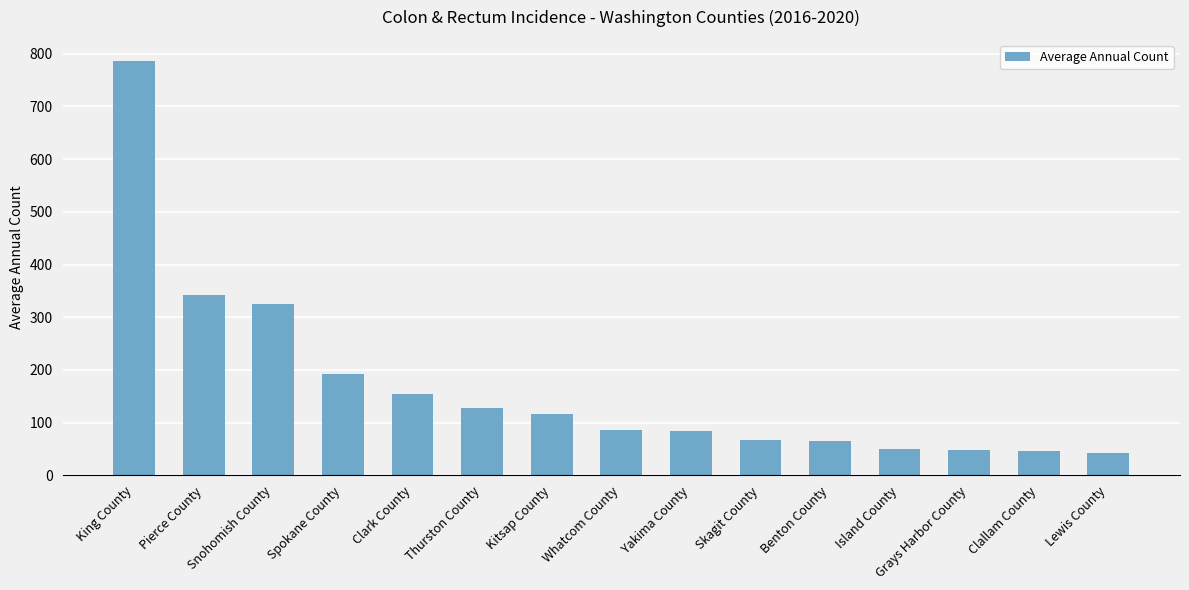

Where is the data nearest to the value 415?

Pierce County